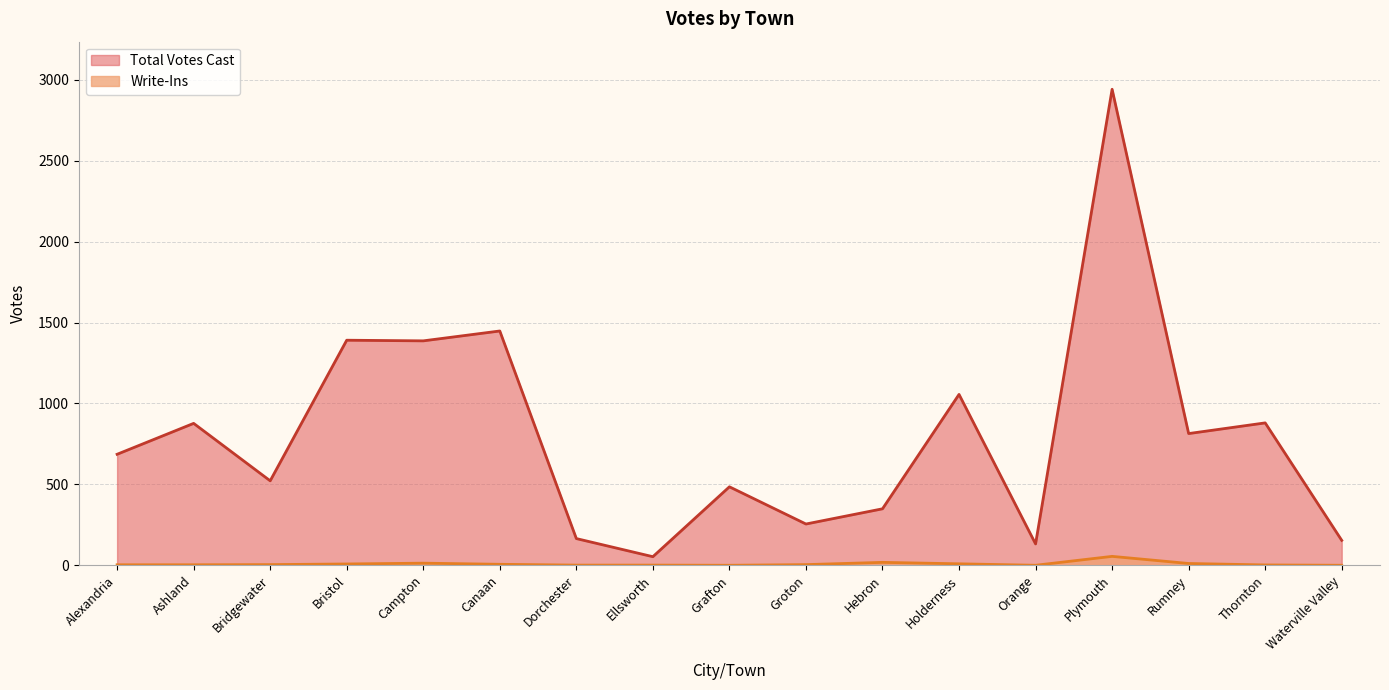

True or false: Write-Ins has a value of 2 at Thornton.

True